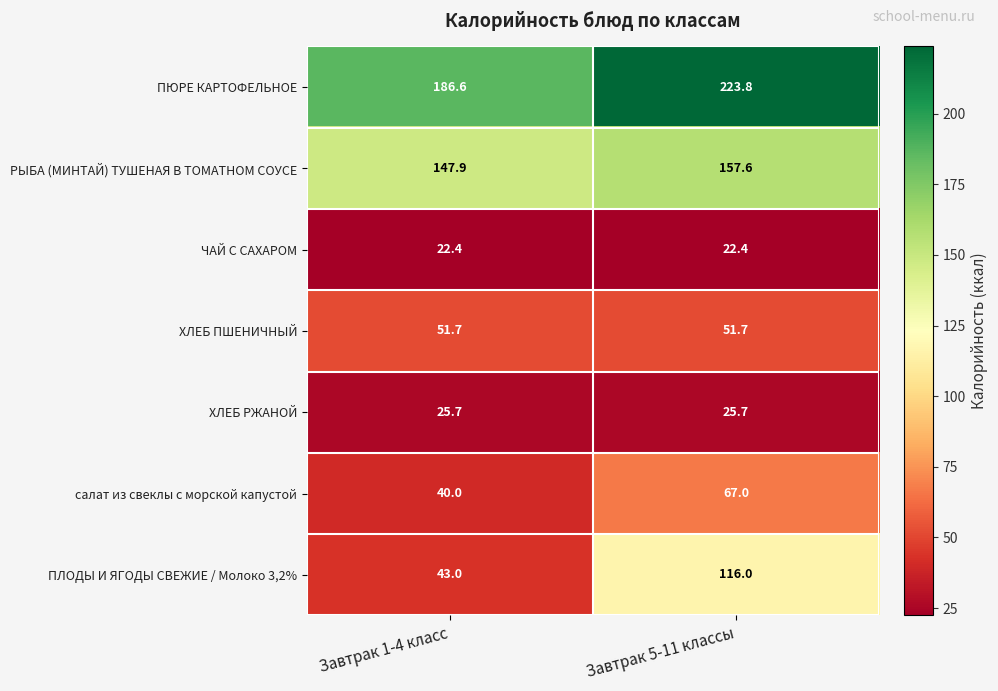

Which label corresponds to the largest value in the chart?

Завтрак 5-11 классы